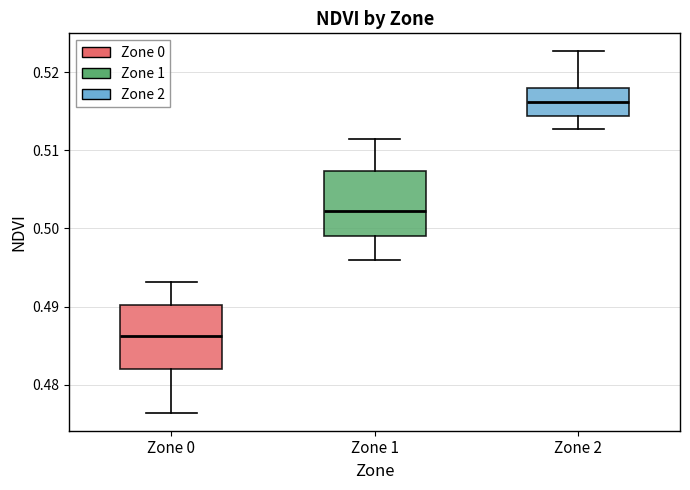

Which box has the highest median line?

Zone 2